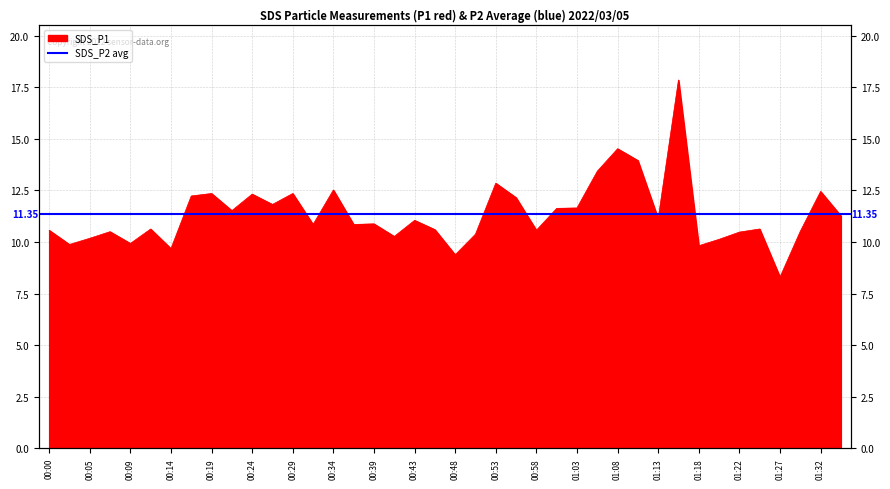

Approximately how many times larger is the value at 01:08 compared to 01:01?

1.2